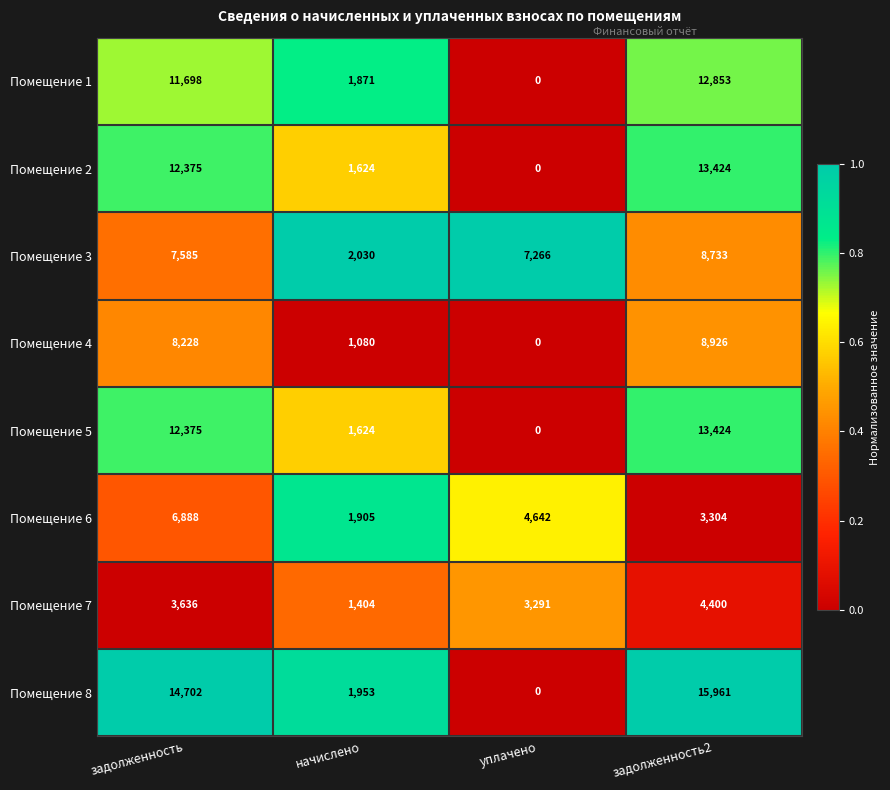

True or false: Помещение 2 has a value of 12375 at задолженность.

True